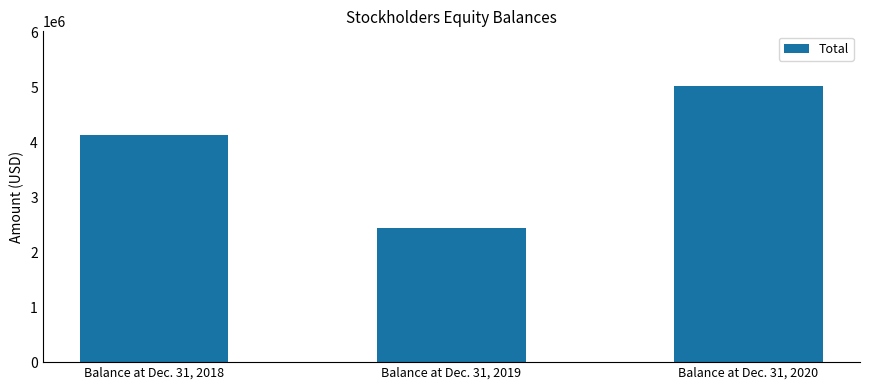

At which label is the value closest to 3723043?

Balance at Dec. 31, 2018